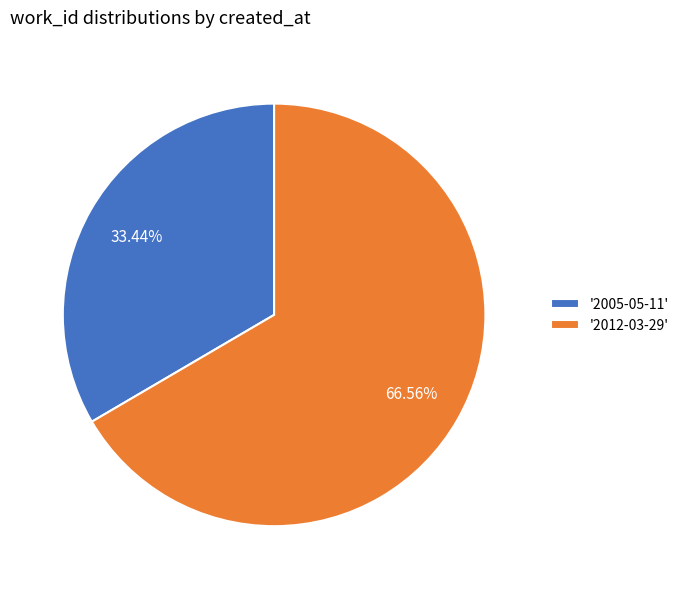

What is the ratio of the value at '2005-05-11' to the value at '2012-03-29'?

0.5